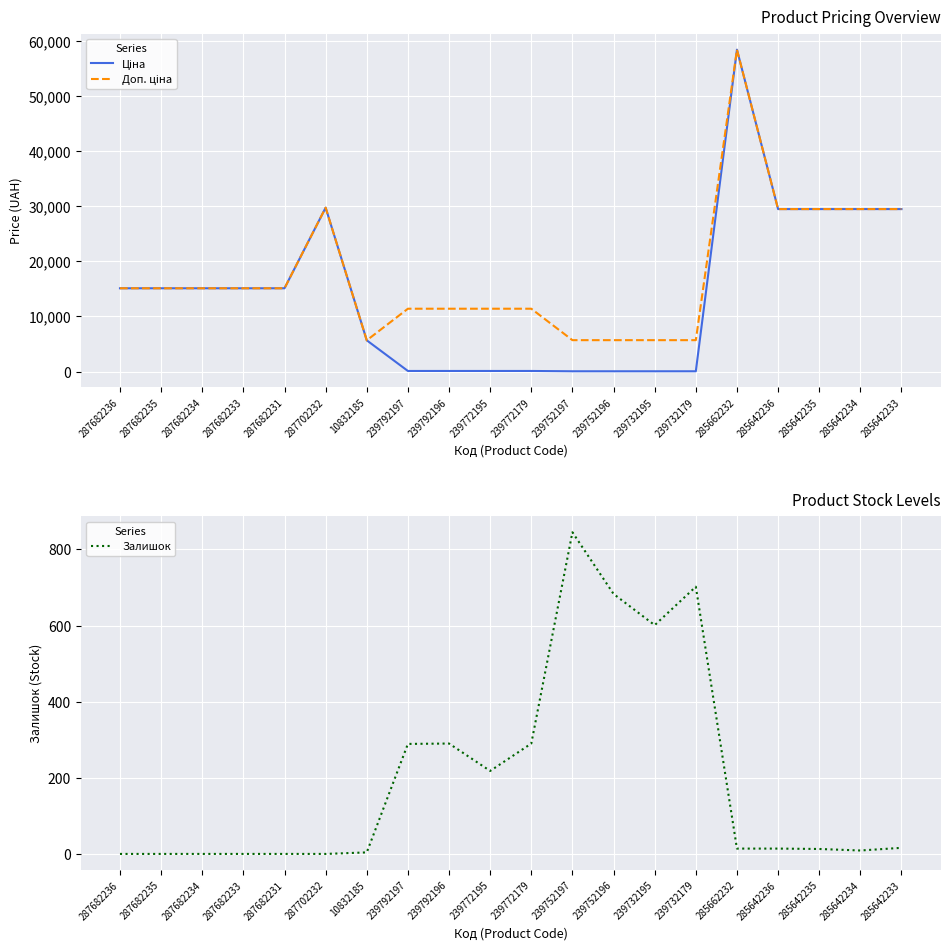

What is the lowest value of the Ціна series?

57.0